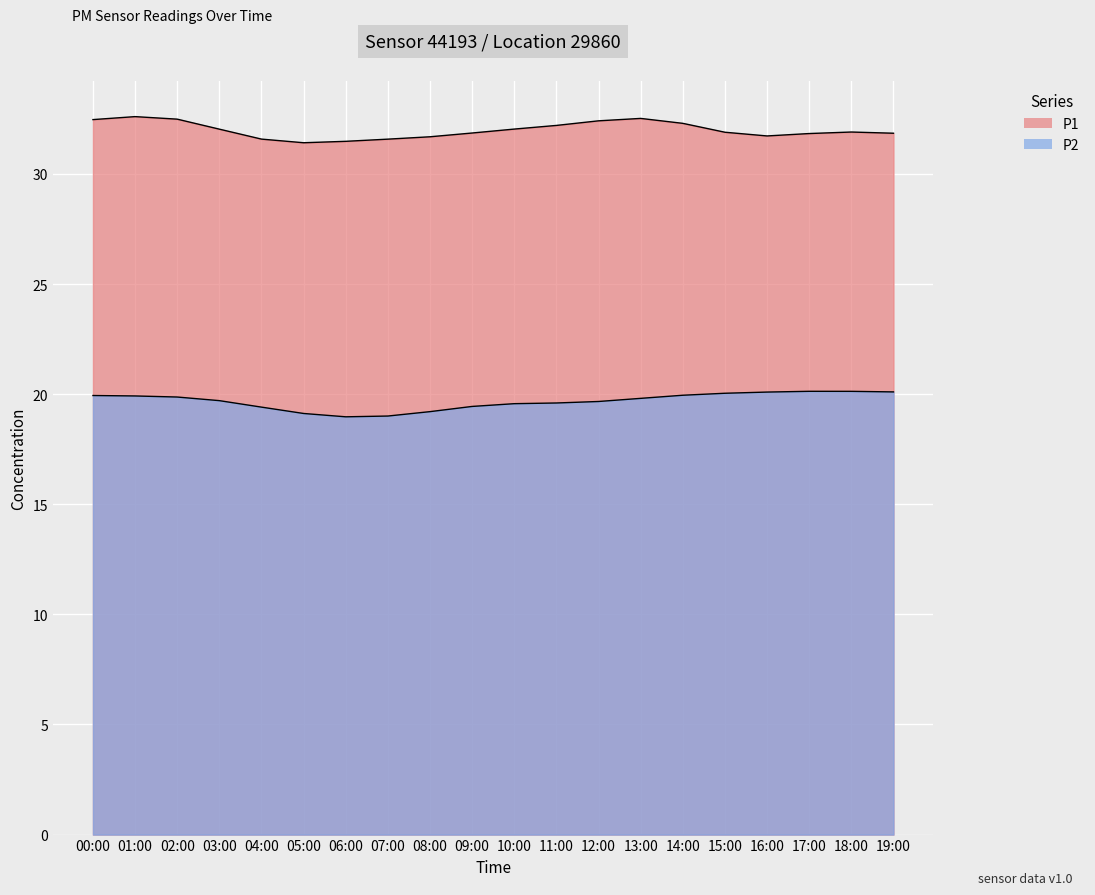

Is the value of P2 at 01:00 greater than the value of P1 at 19:00?

No